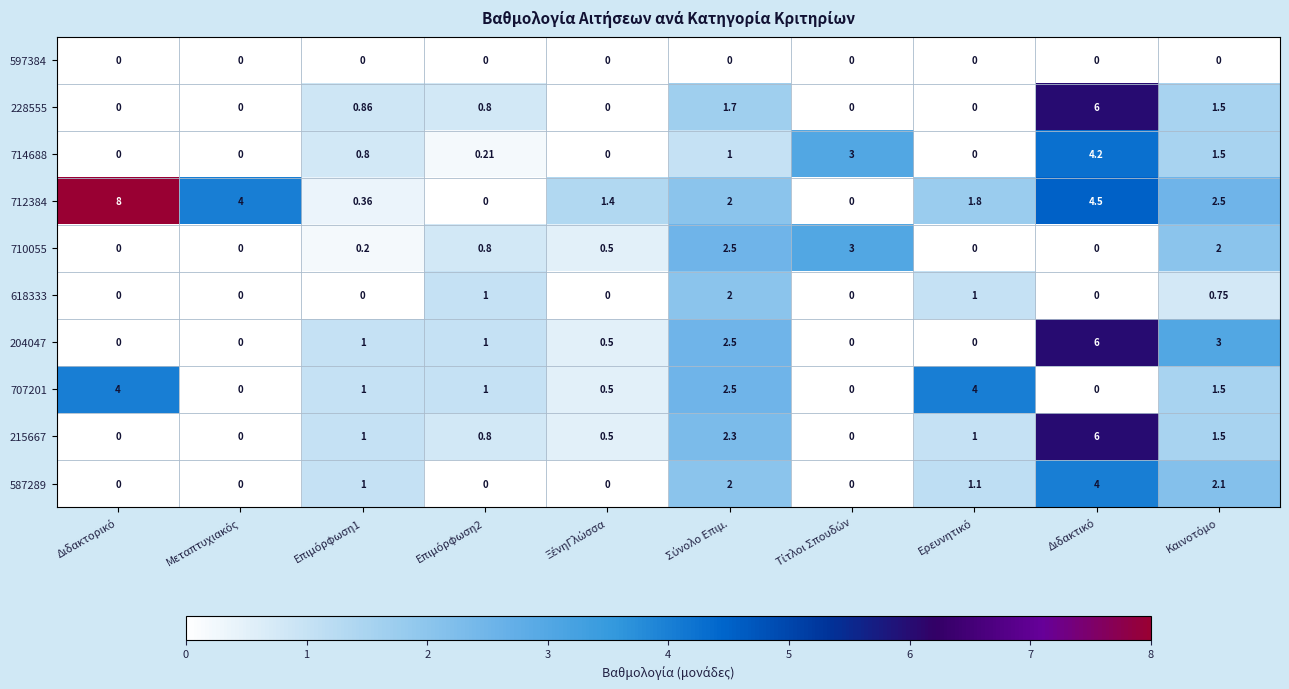

Which has a higher value, Τίτλοι Σπουδών or Μεταπτυχιακός?

Τίτλοι Σπουδών